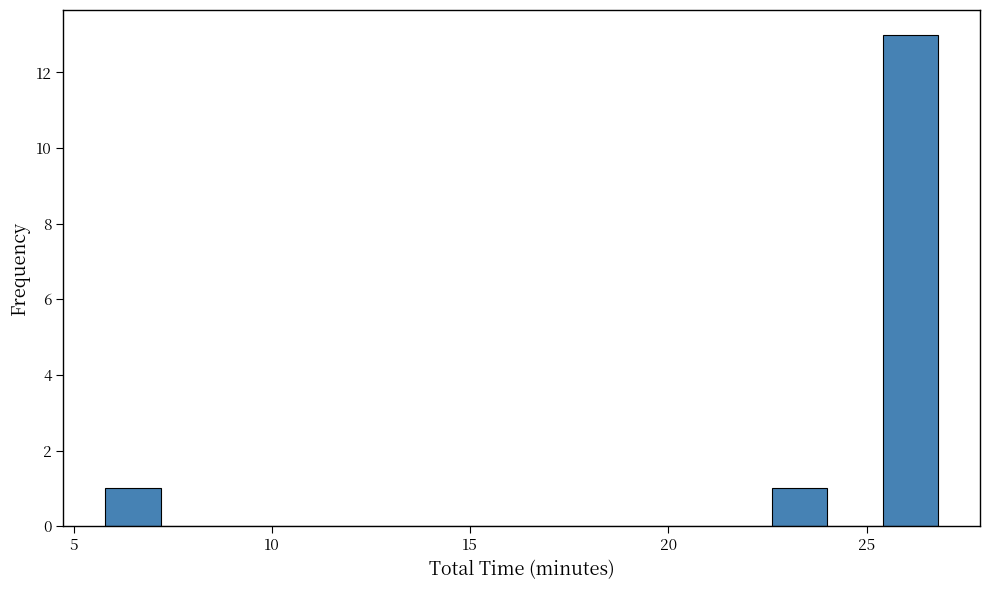

Read against the x-axis, roughly where is the centre of the tallest bar?

26.0